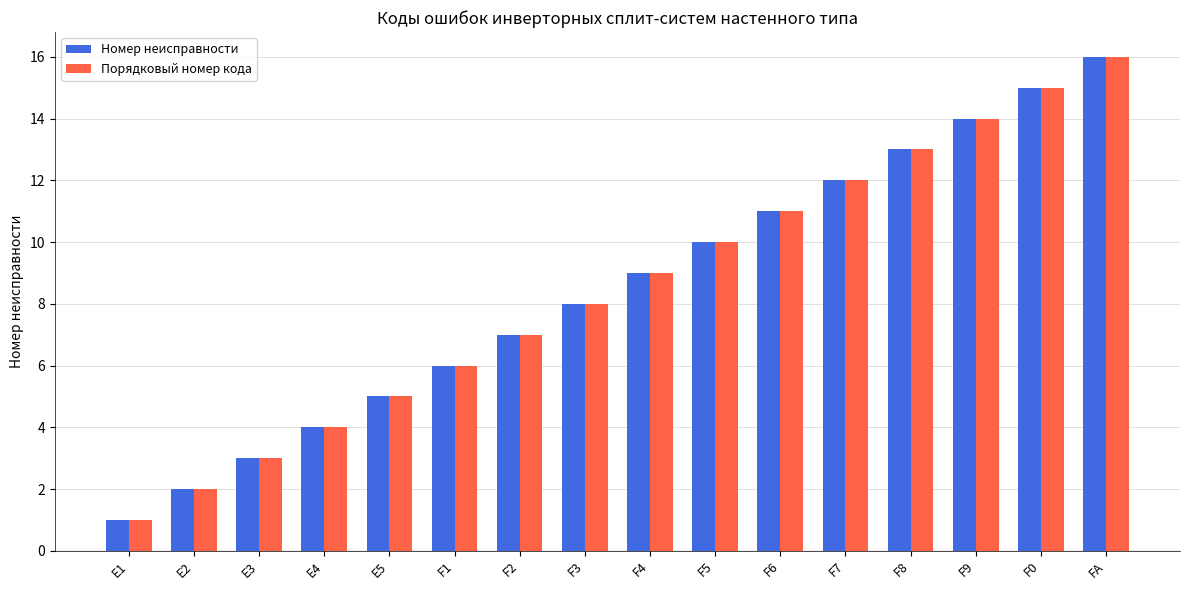

List the labels in order of Номер неисправности value, largest first.

FA, F0, F9, F8, F7, F6, F5, F4, F3, F2, F1, E5, E4, E3, E2, E1